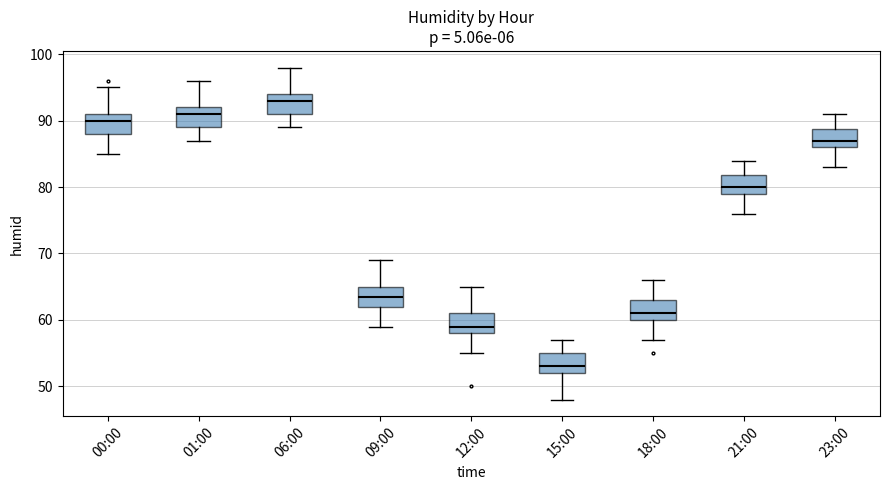

Reading left to right, read every box against the y-axis: the position of its median line, the range the box covers, and the ends of its whiskers. The values are not printed on the chart, so give them approximately, as read against the axis.

00:00: median 90, box 88 to 91, whiskers 85 to 95
01:00: median 91, box 89 to 92, whiskers 87 to 96
06:00: median 93, box 91 to 94, whiskers 89 to 98
09:00: median 64, box 62 to 65, whiskers 59 to 69
12:00: median 59, box 58 to 61, whiskers 55 to 65
15:00: median 53, box 52 to 55, whiskers 48 to 57
18:00: median 61, box 60 to 63, whiskers 57 to 66
21:00: median 80, box 79 to 82, whiskers 76 to 84
23:00: median 87, box 86 to 89, whiskers 83 to 91